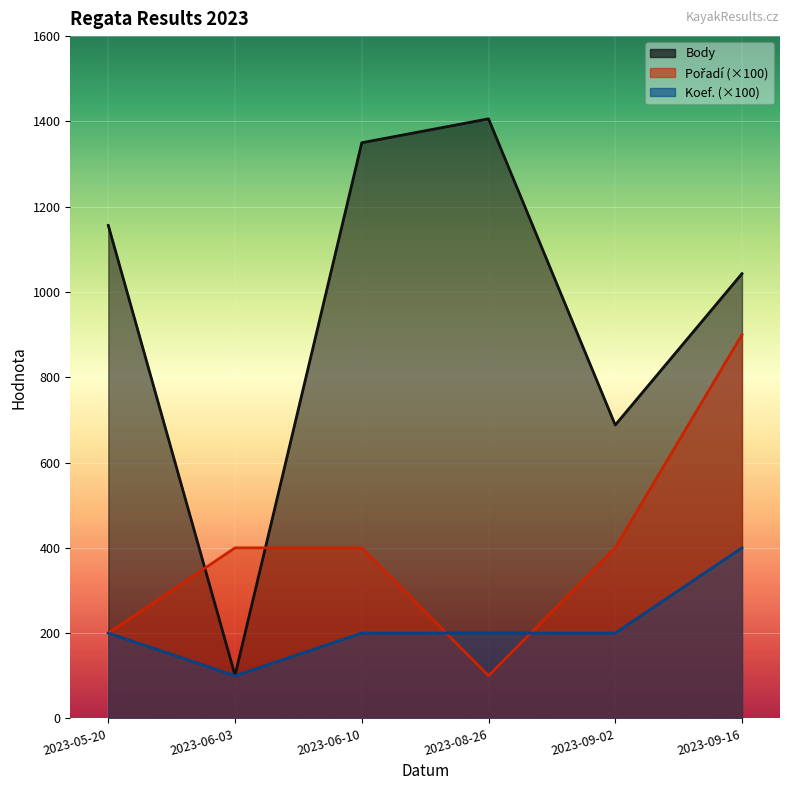

What is the difference between the maximum and minimum values in the Pořadí series?

800